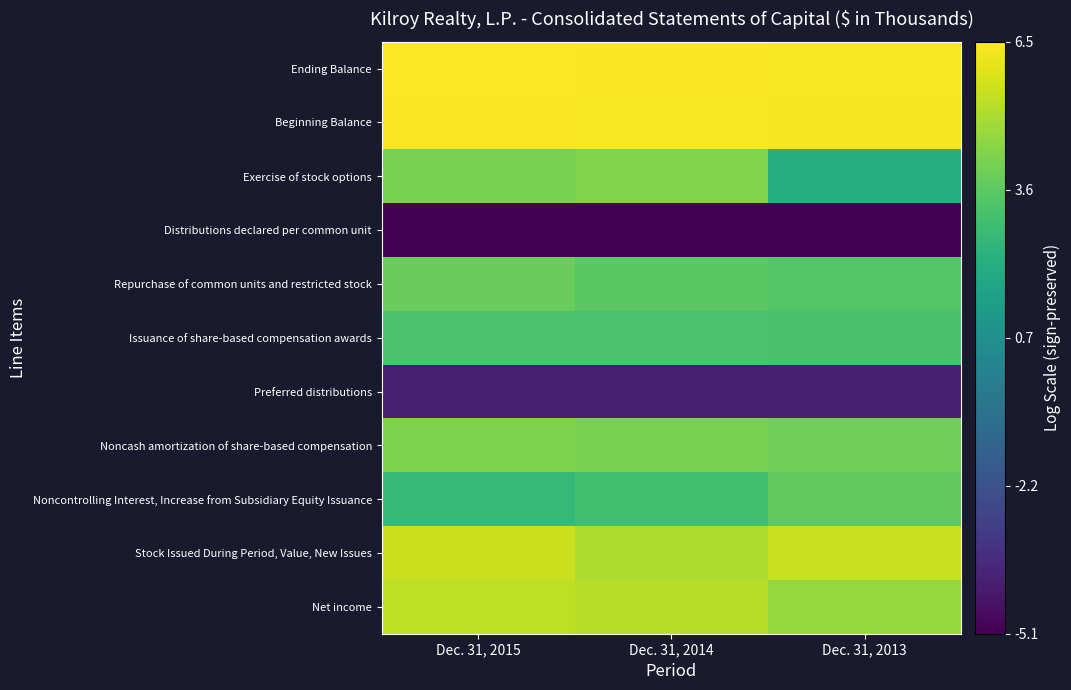

Rank the series by their maximum value, from highest to lowest.

Ending Balance, Beginning Balance, Stock Issued During Period, Value, New Issues, Net income, Exercise of stock options, Noncash amortization of share-based compensation, Repurchase of common units and restricted stock, Noncontrolling Interest, Increase from Subsidiary Equity Issuance, Issuance of share-based compensation awards, Preferred distributions, Distributions declared per common unit